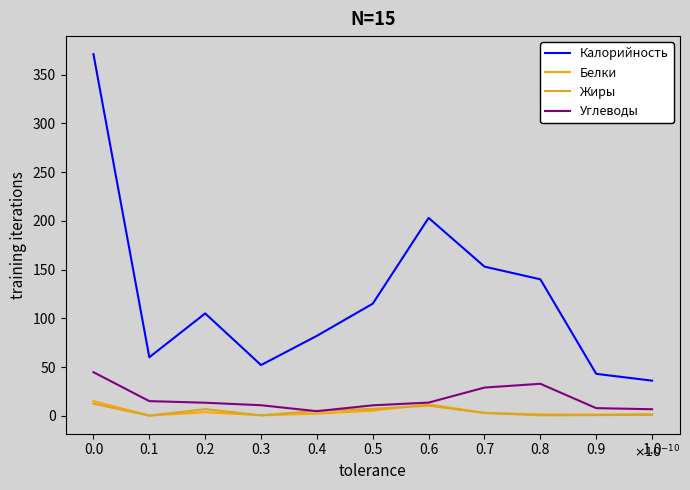

What is the maximum value shown in the chart?

371.0